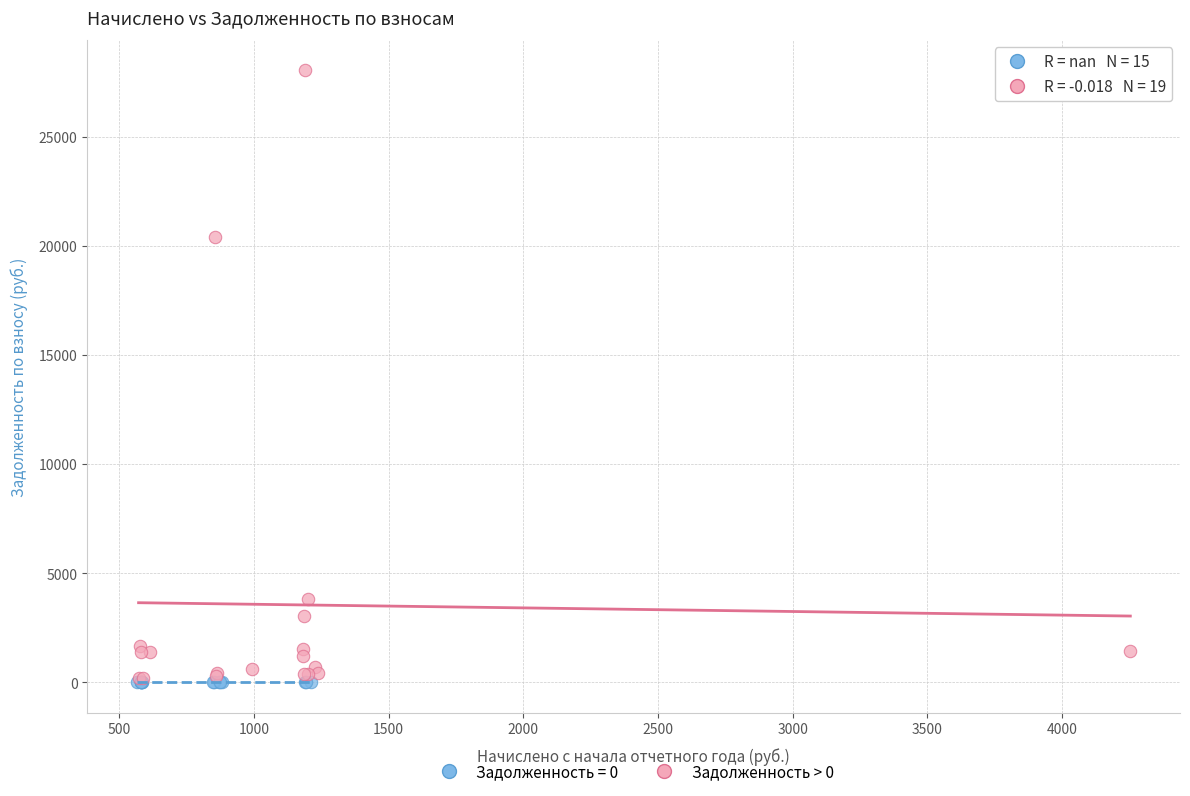

Which series contains the highest Y value?

Задолженность > 0